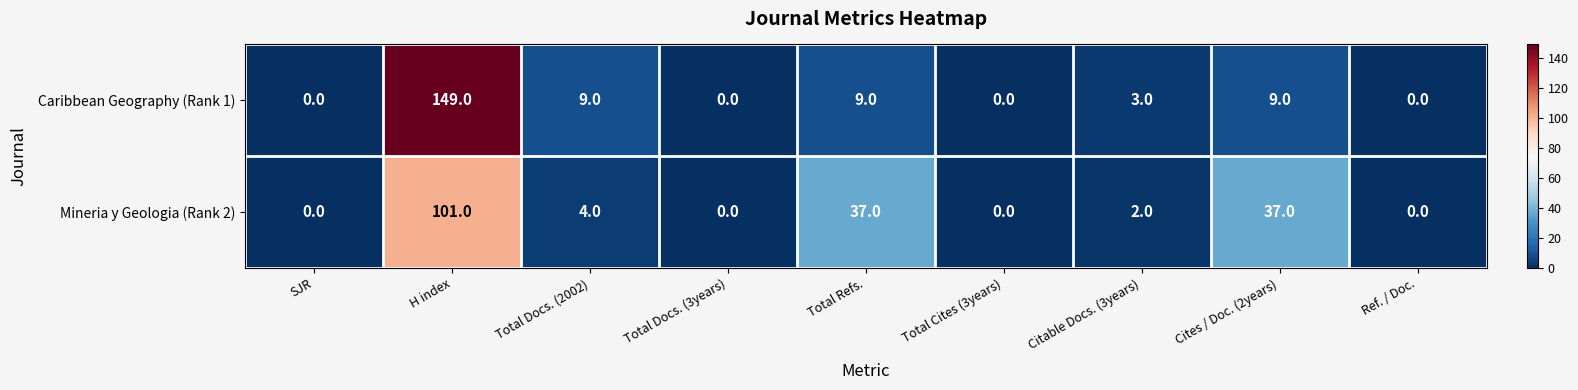

The Mineria y Geologia (Rank 2) series shows 101 at H index. True or false?

True